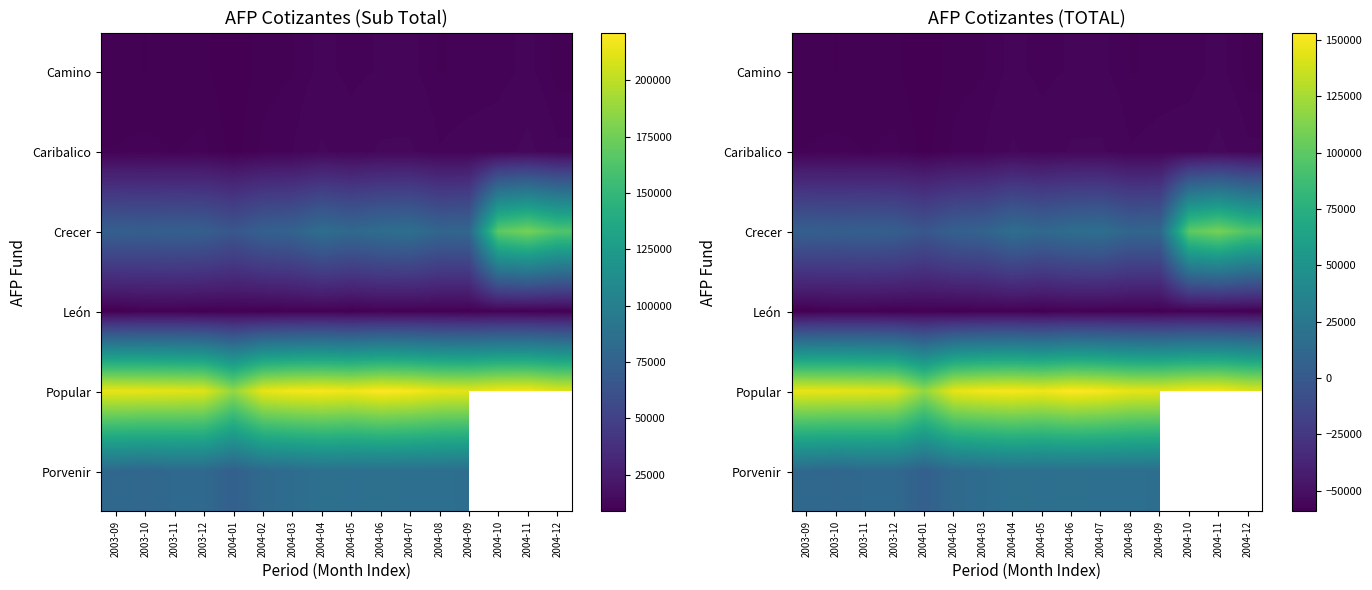

Is the value of Porvenir at 2004-06 greater than the value of Caribalico at 2004-06?

Yes